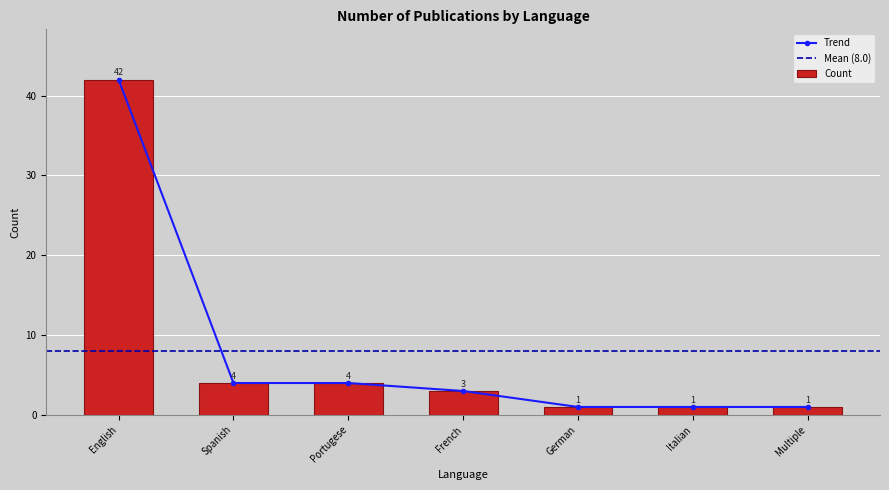

How many series are shown in this chart?

1